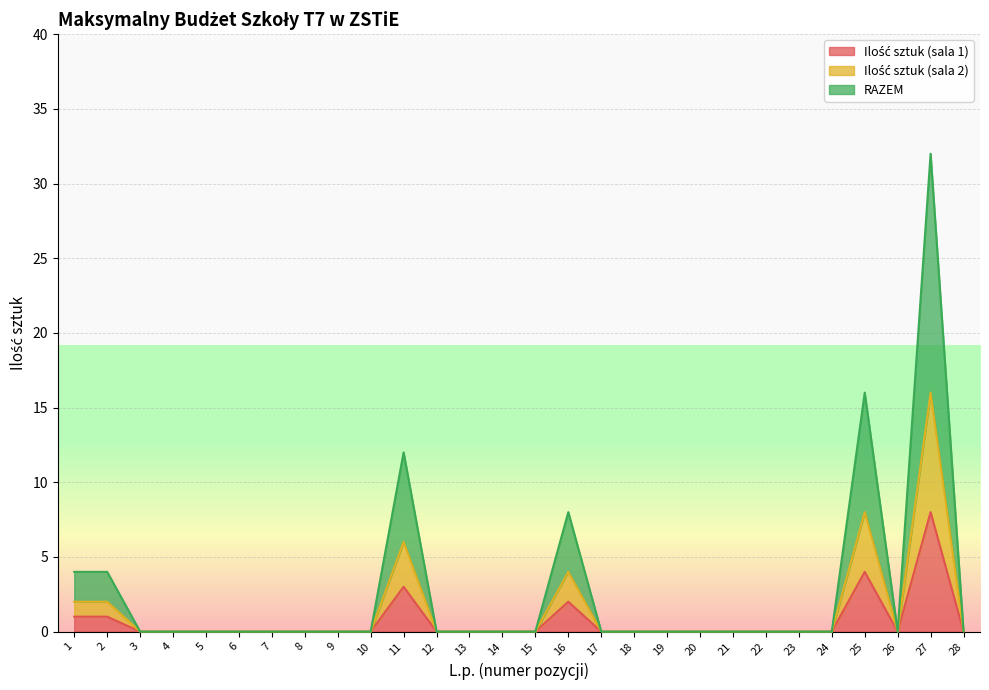

Which series has the largest range (max minus min)?

RAZEM